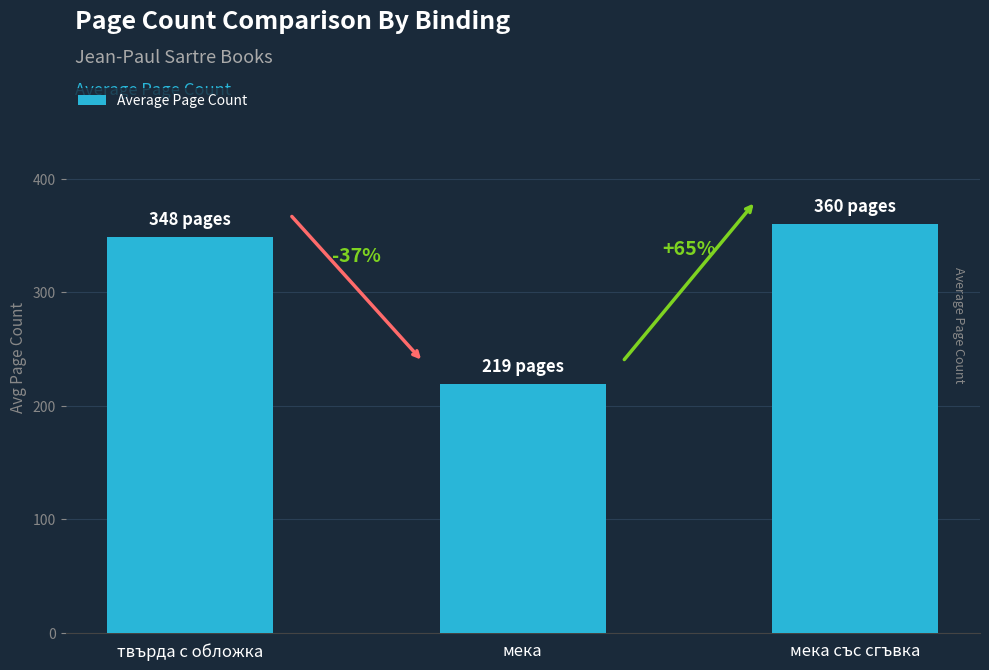

Reading left to right, list all the values displayed in this chart.

348.5	218.7	360.0